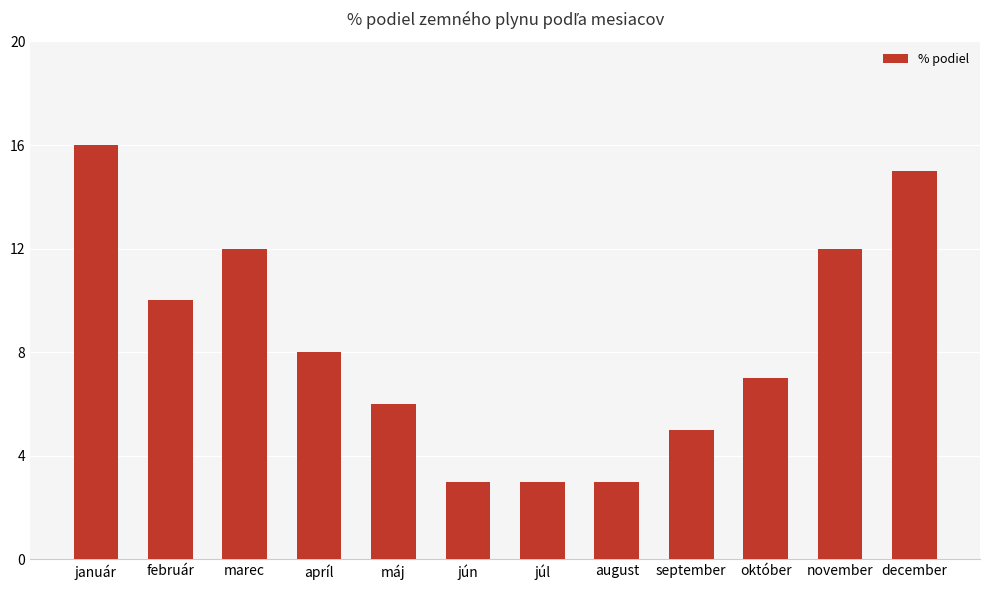

What is the value of the 2nd bar from the left?

10